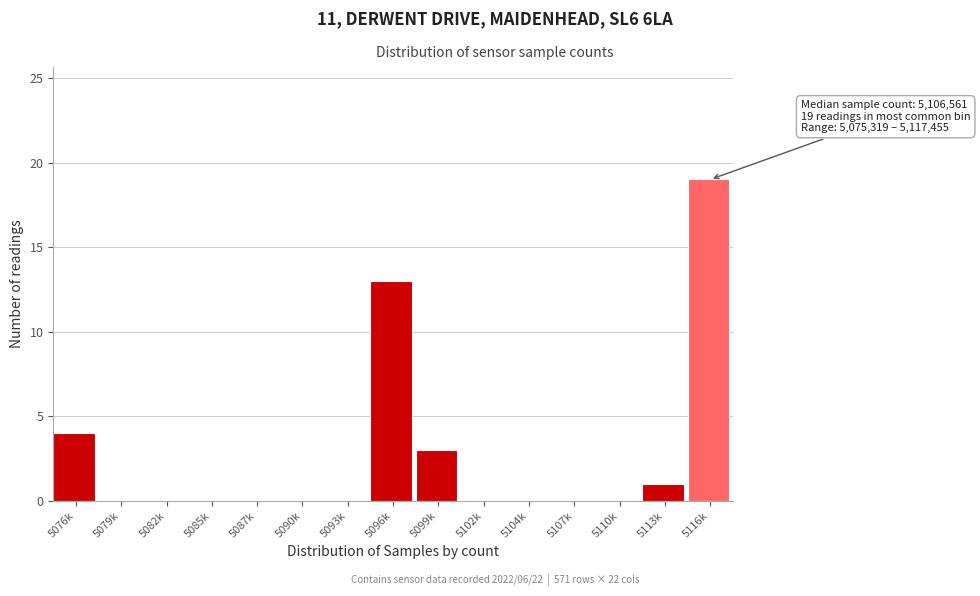

Reading right to left, transcribe all the data shown in this chart.

5116k=19	5113k=1	5110k=0	5107k=0	5104k=0	5102k=0	5099k=3	5096k=13	5093k=0	5090k=0	5087k=0	5085k=0	5082k=0	5079k=0	5076k=4